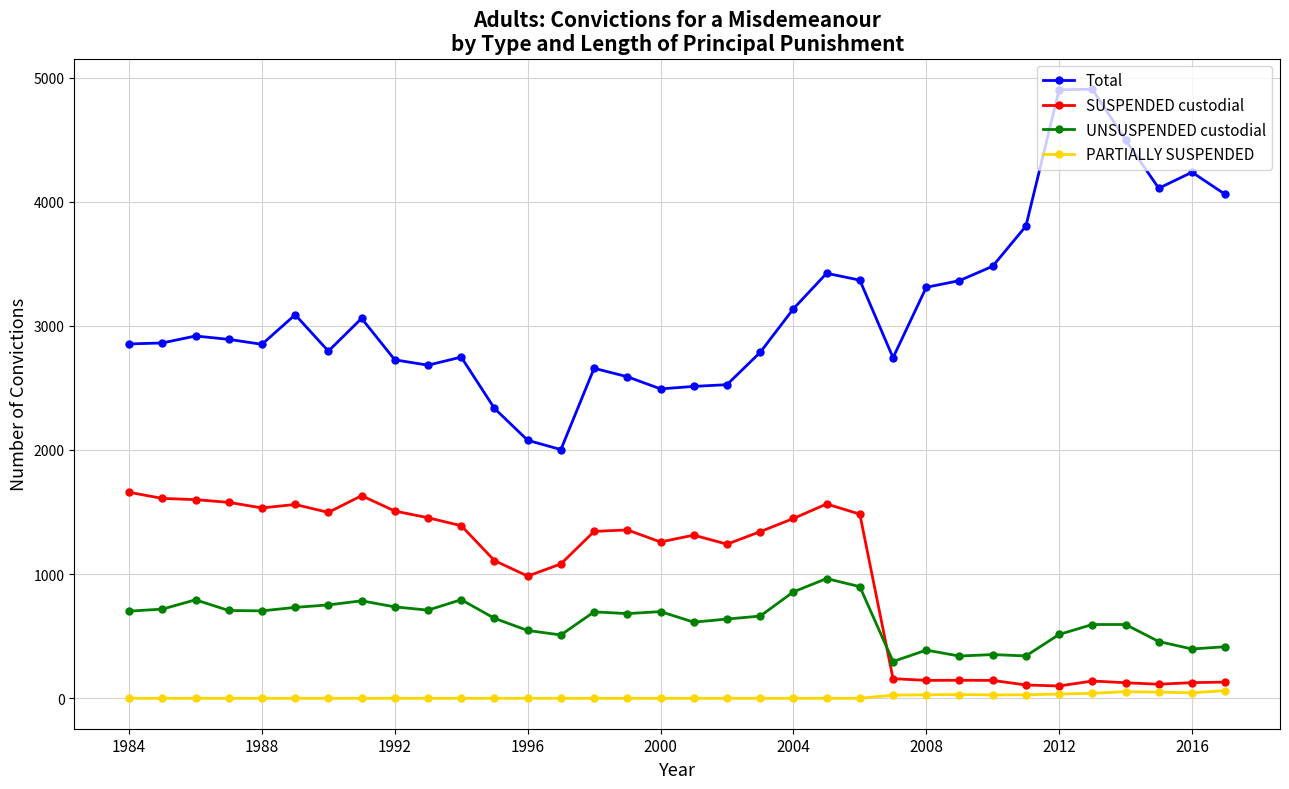

What is the difference between the maximum and minimum values in the Total series?

2903